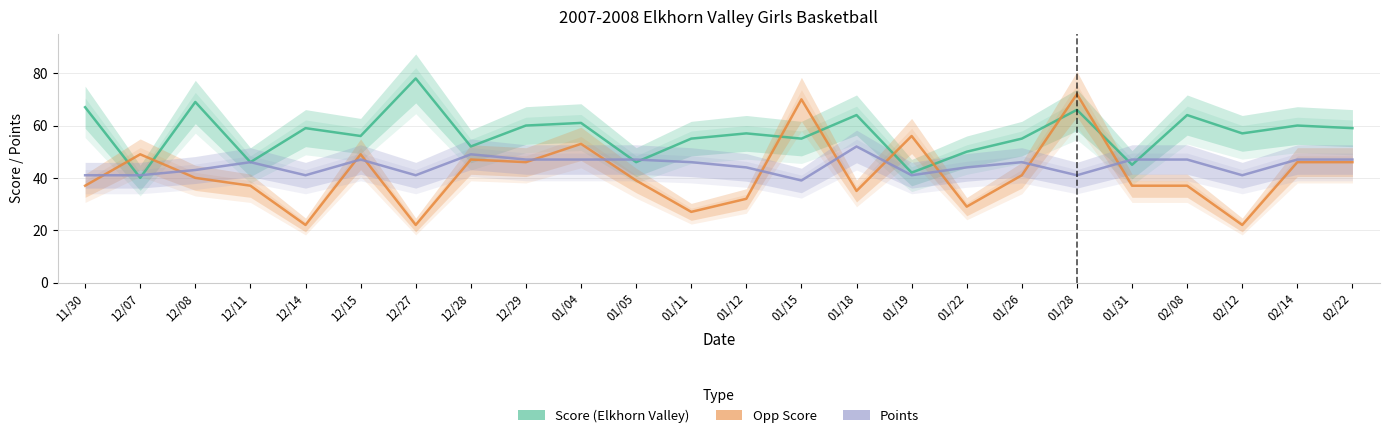

What is the label of the 10th point from the left?

01/04